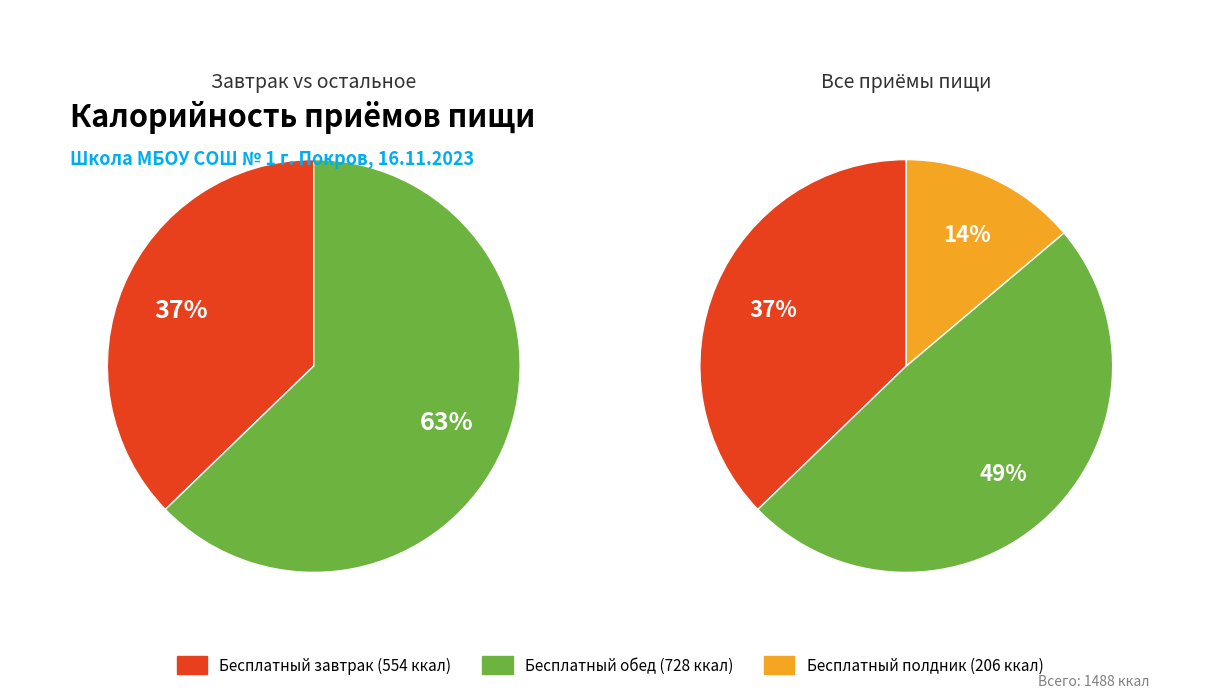

To the nearest percent, what is the combined percentage of Бесплатный завтрак and Бесплатный полдник?

51%